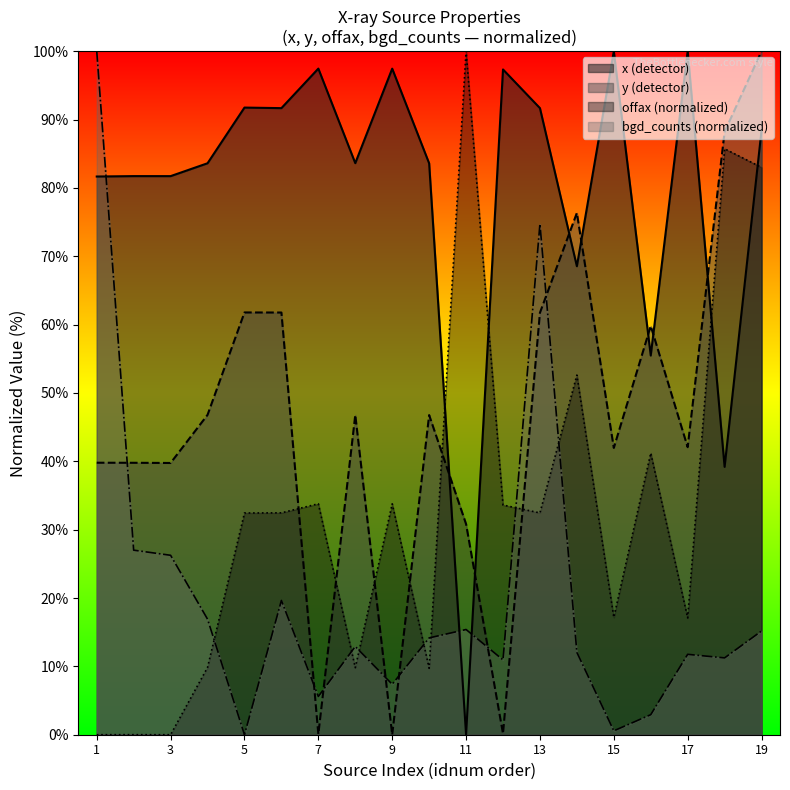

In x, how many points are lower than both neighbors (excluding endpoints)?

7